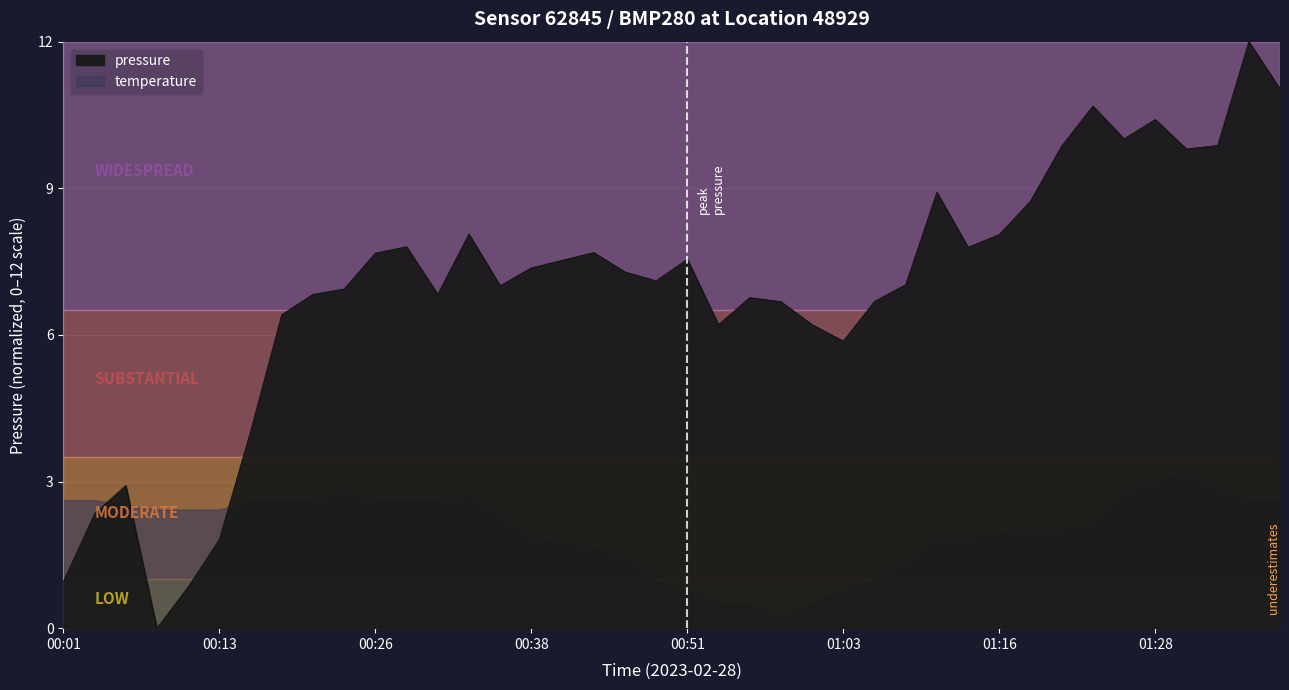

The value at 01:33 is 9.9. True or false?

True